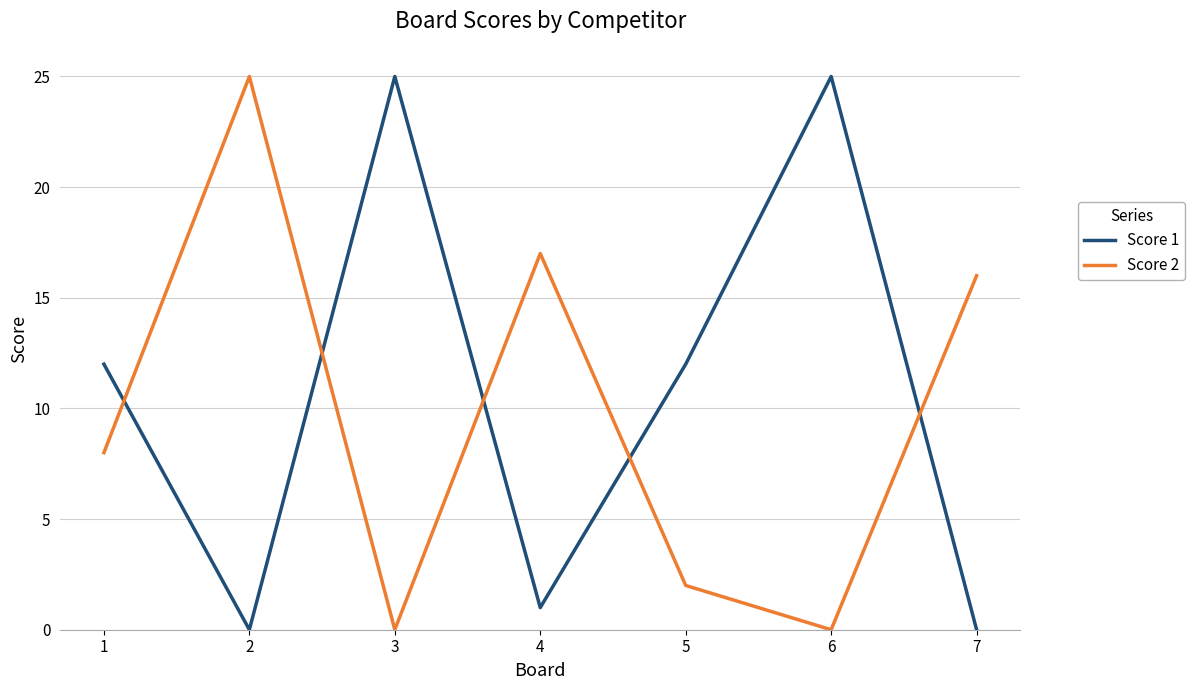

Where is the first local maximum for Score 1?

3